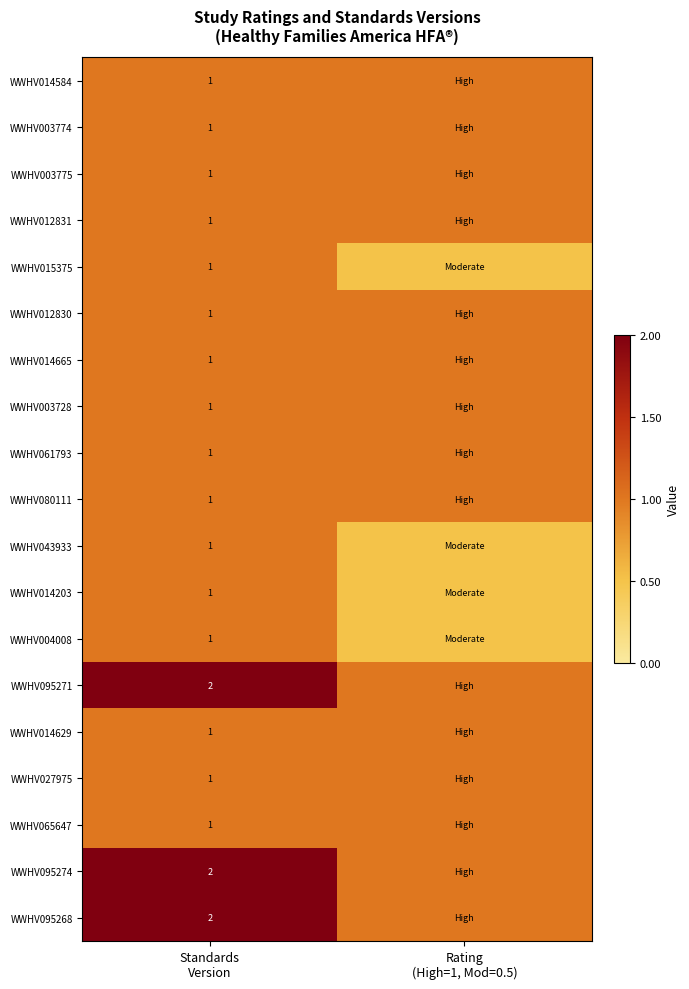

What is the maximum value for WWHV043933?

1.0